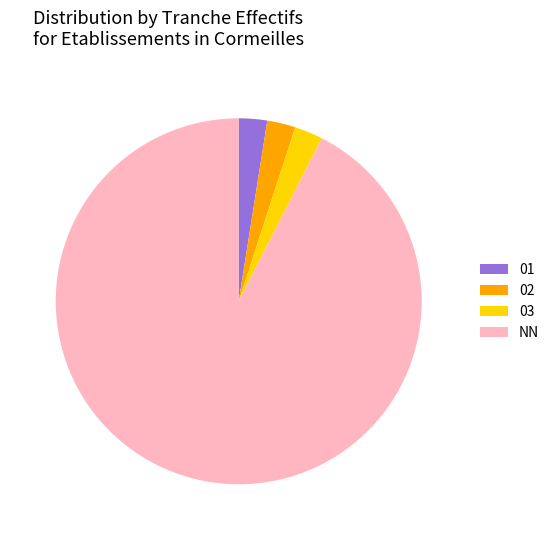

What is the ratio of the value at NN to the value at 03?

37.0